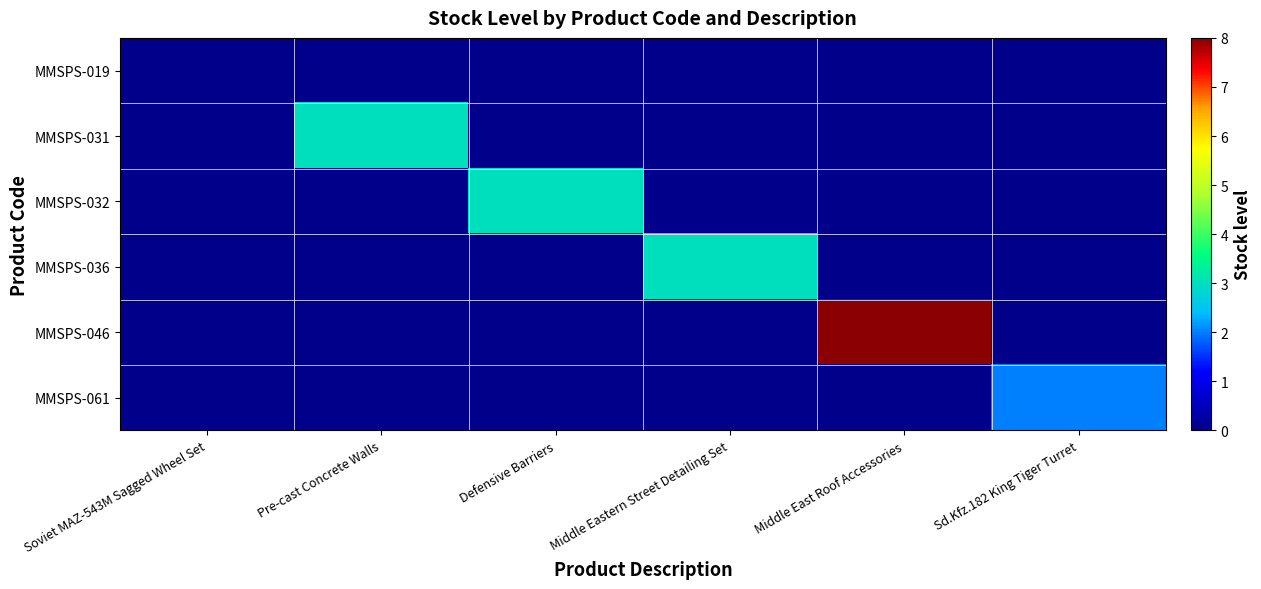

Reading right to left, list all the values displayed in this chart.

MMSPS-019: Sd.Kfz.182 King Tiger Turret=0	Middle East Roof Accessories=0	Middle Eastern Street Detailing Set=0	Defensive Barriers=0	Pre-cast Concrete Walls=0	Soviet MAZ-543M Sagged Wheel Set=0
MMSPS-031: Sd.Kfz.182 King Tiger Turret=0	Middle East Roof Accessories=0	Middle Eastern Street Detailing Set=0	Defensive Barriers=0	Pre-cast Concrete Walls=3	Soviet MAZ-543M Sagged Wheel Set=0
MMSPS-032: Sd.Kfz.182 King Tiger Turret=0	Middle East Roof Accessories=0	Middle Eastern Street Detailing Set=0	Defensive Barriers=3	Pre-cast Concrete Walls=0	Soviet MAZ-543M Sagged Wheel Set=0
MMSPS-036: Sd.Kfz.182 King Tiger Turret=0	Middle East Roof Accessories=0	Middle Eastern Street Detailing Set=3	Defensive Barriers=0	Pre-cast Concrete Walls=0	Soviet MAZ-543M Sagged Wheel Set=0
MMSPS-046: Sd.Kfz.182 King Tiger Turret=0	Middle East Roof Accessories=8	Middle Eastern Street Detailing Set=0	Defensive Barriers=0	Pre-cast Concrete Walls=0	Soviet MAZ-543M Sagged Wheel Set=0
MMSPS-061: Sd.Kfz.182 King Tiger Turret=2	Middle East Roof Accessories=0	Middle Eastern Street Detailing Set=0	Defensive Barriers=0	Pre-cast Concrete Walls=0	Soviet MAZ-543M Sagged Wheel Set=0